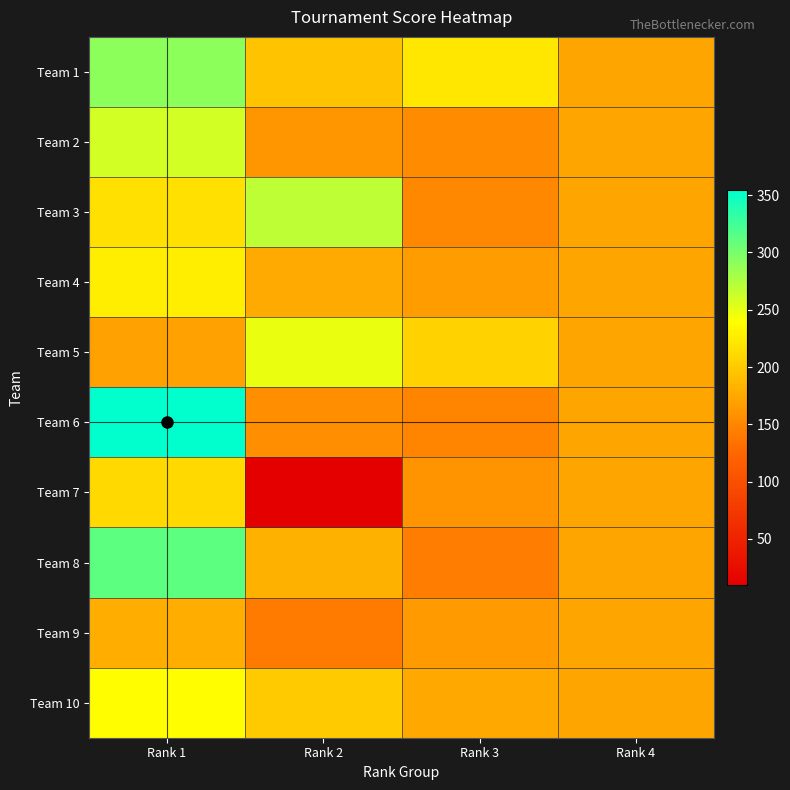

How many series are shown in this chart?

10